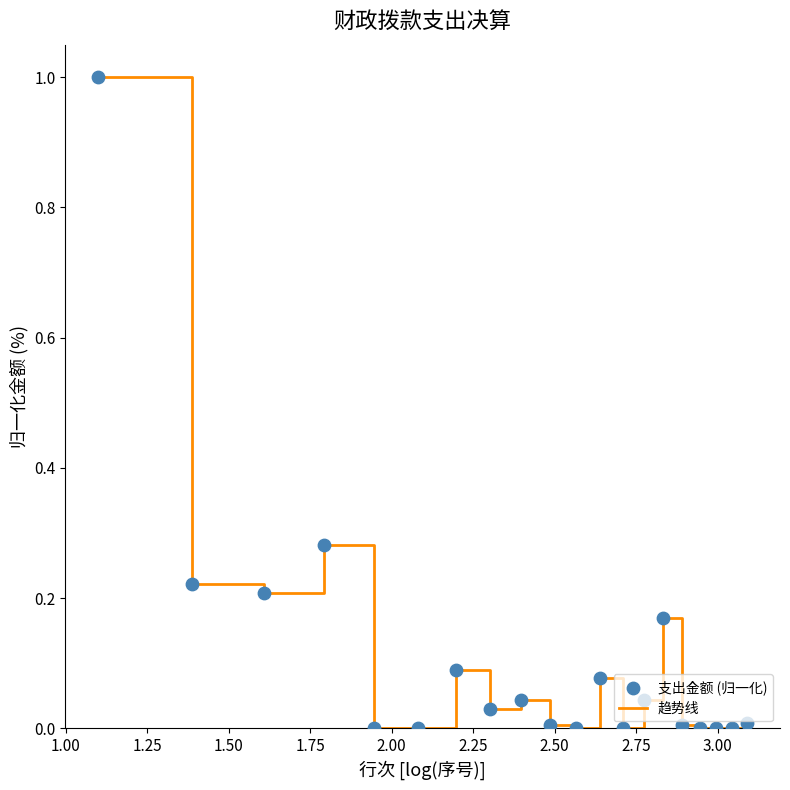

What is the difference between the maximum and minimum values?

1.0